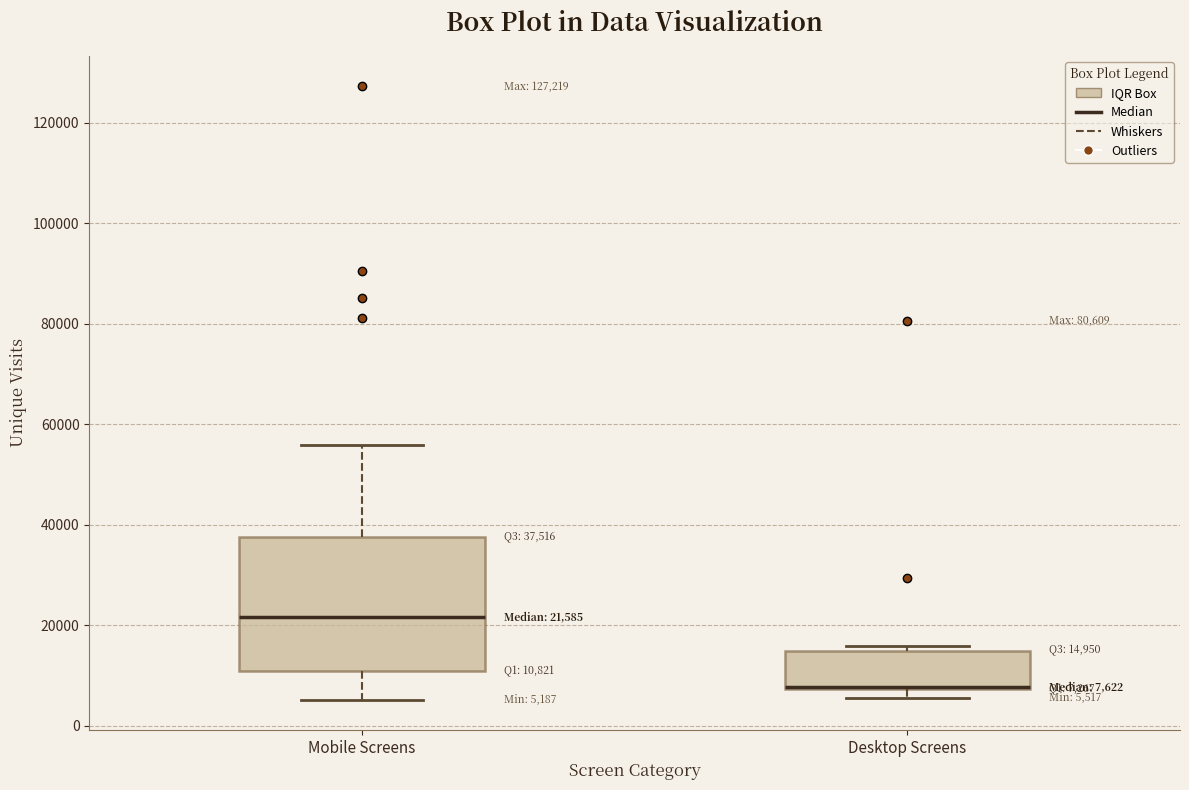

Which box is the tallest, from its lower edge to its upper edge?

Mobile Screens